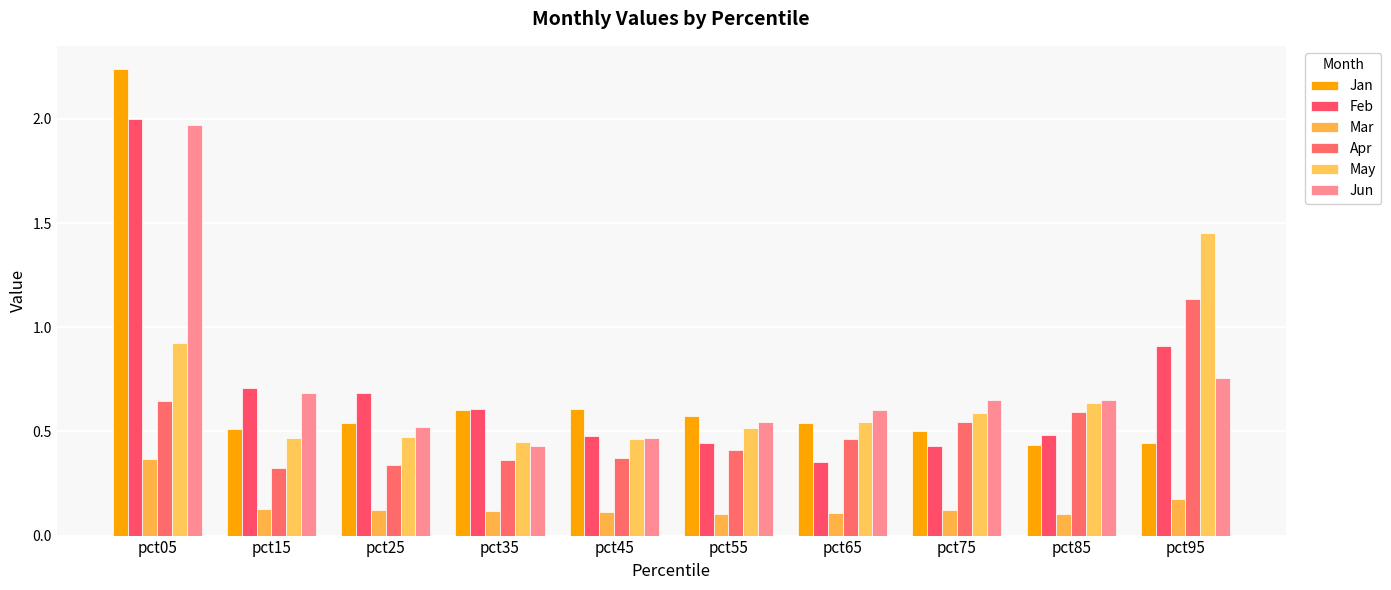

The value of Feb at pct45 is 0.1. True or false?

False